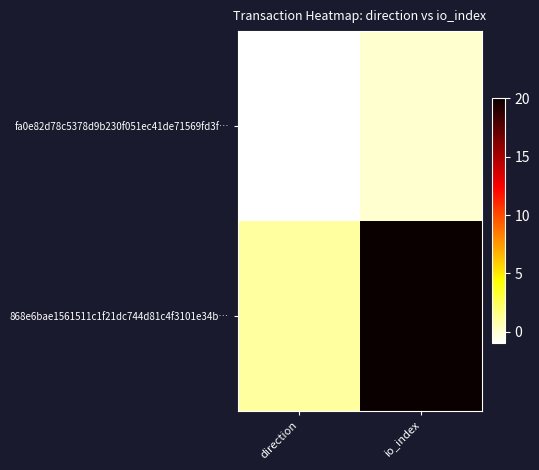

At which category is the sum across all series the highest?

io_index